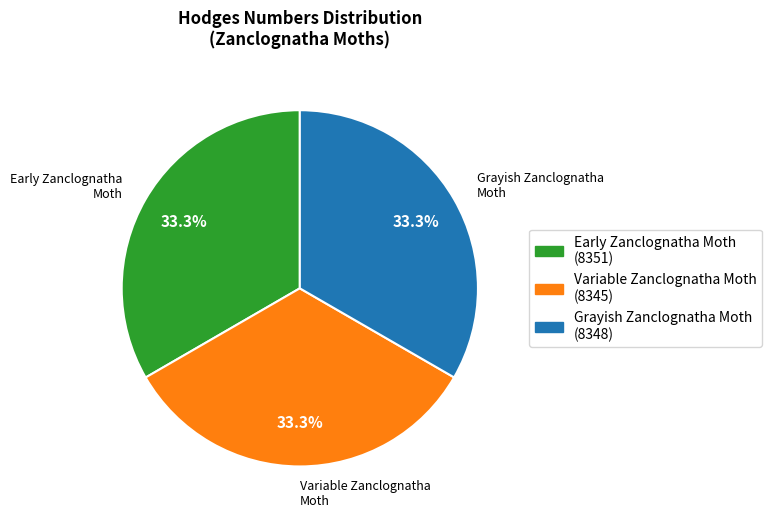

Is it true that Grayish Zanclognatha Moth is 33% of the pie?

True